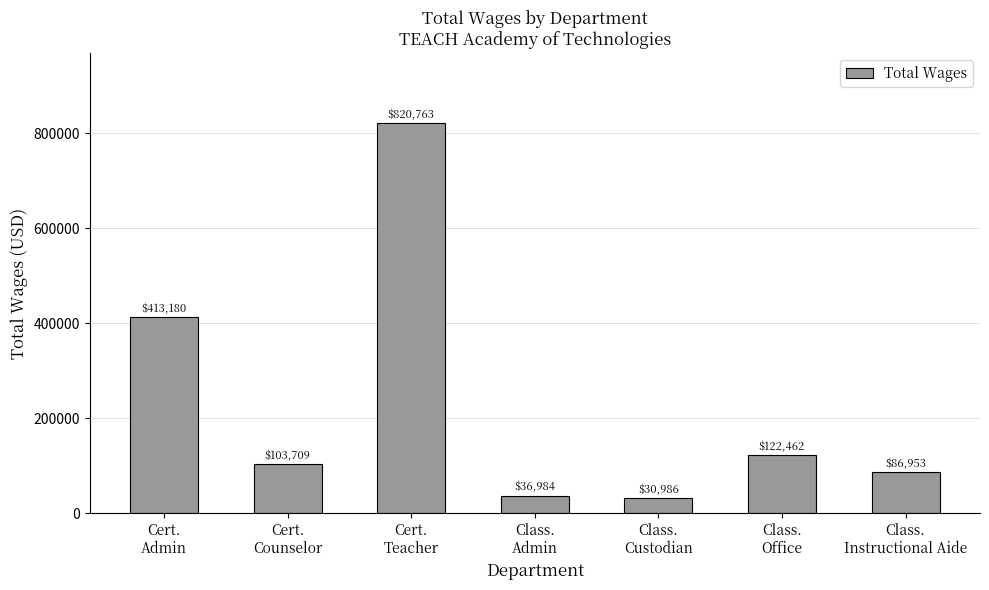

Rank the categories by value from lowest to highest.

Class.
Custodian, Class.
Admin, Class.
Instructional Aide, Cert.
Counselor, Class.
Office, Cert.
Admin, Cert.
Teacher